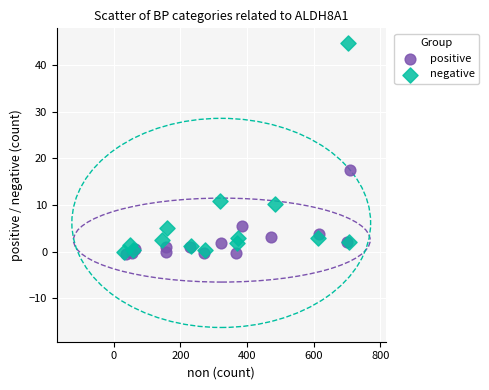

Which series has the largest Y range (max minus min)?

negative